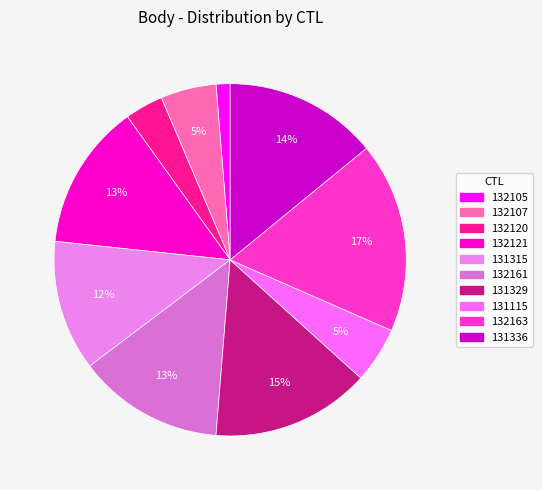

The 131329 slice represents 22% of the pie. True or false?

False